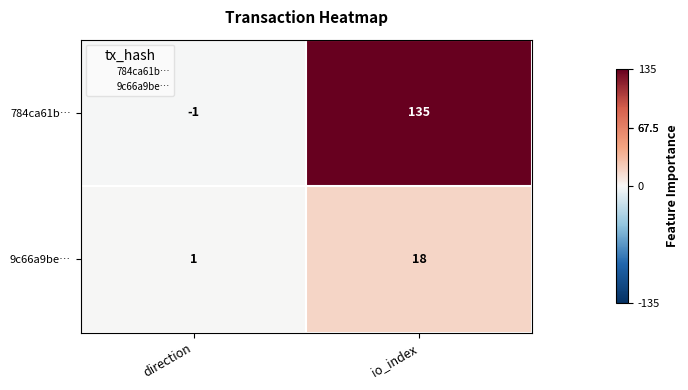

List the series in order of their peak value, lowest first.

9c66a9be…, 784ca61b…